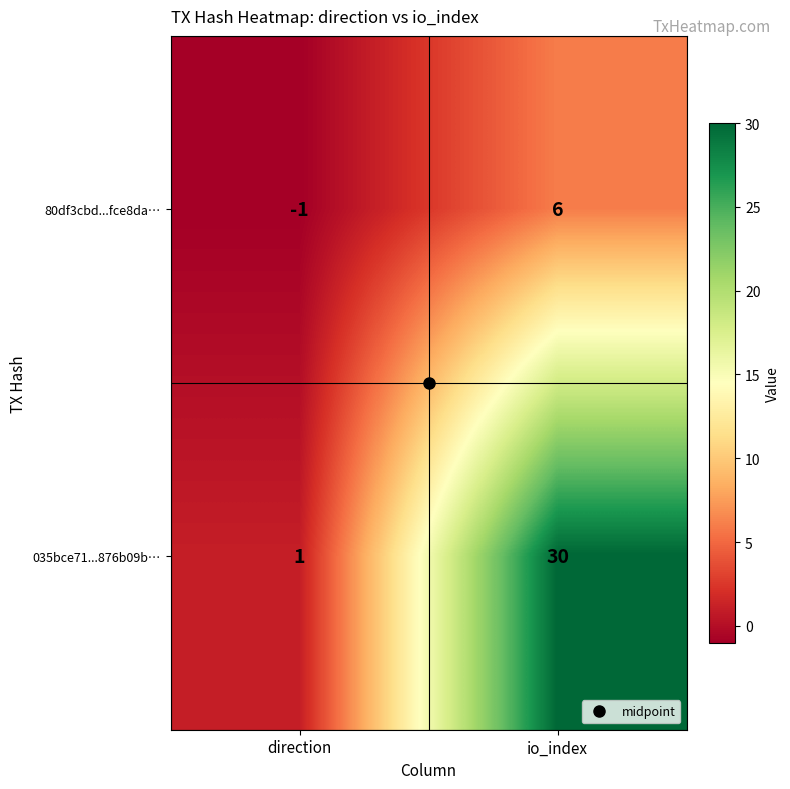

What is the greatest value displayed?

30